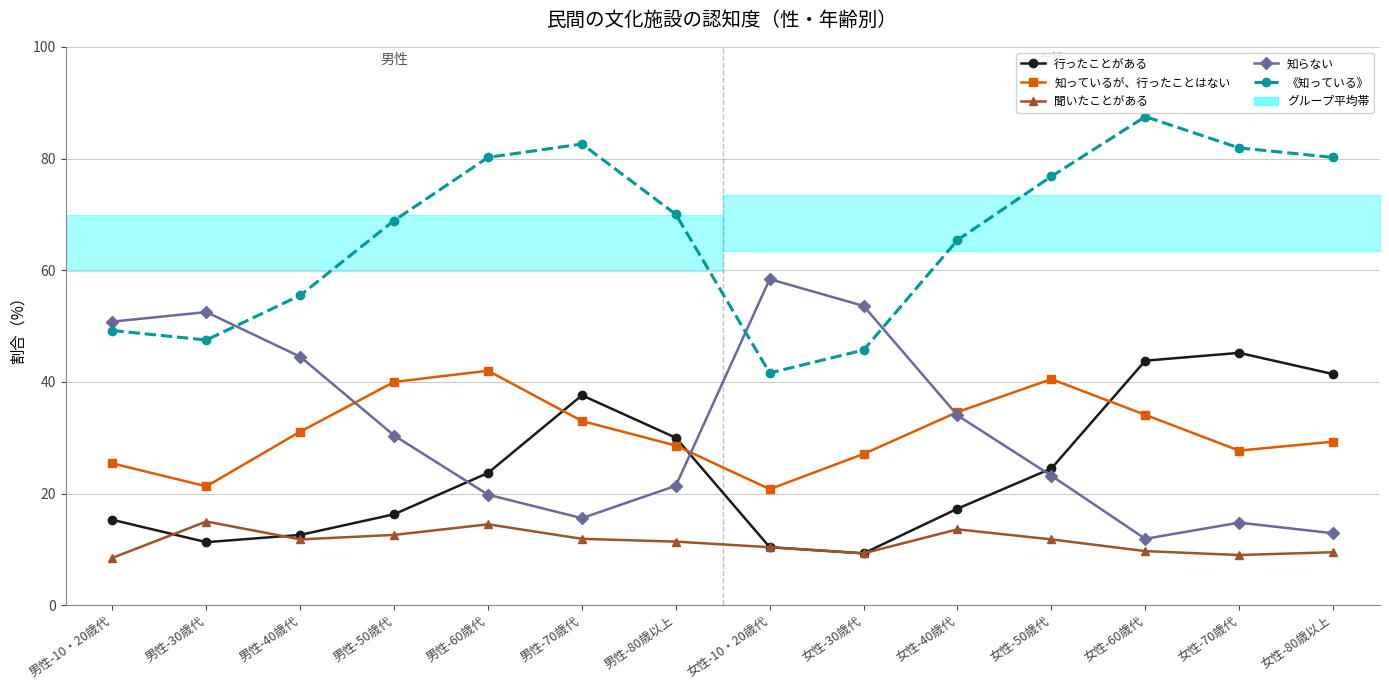

Which series has the largest total across all categories?

《知っている》